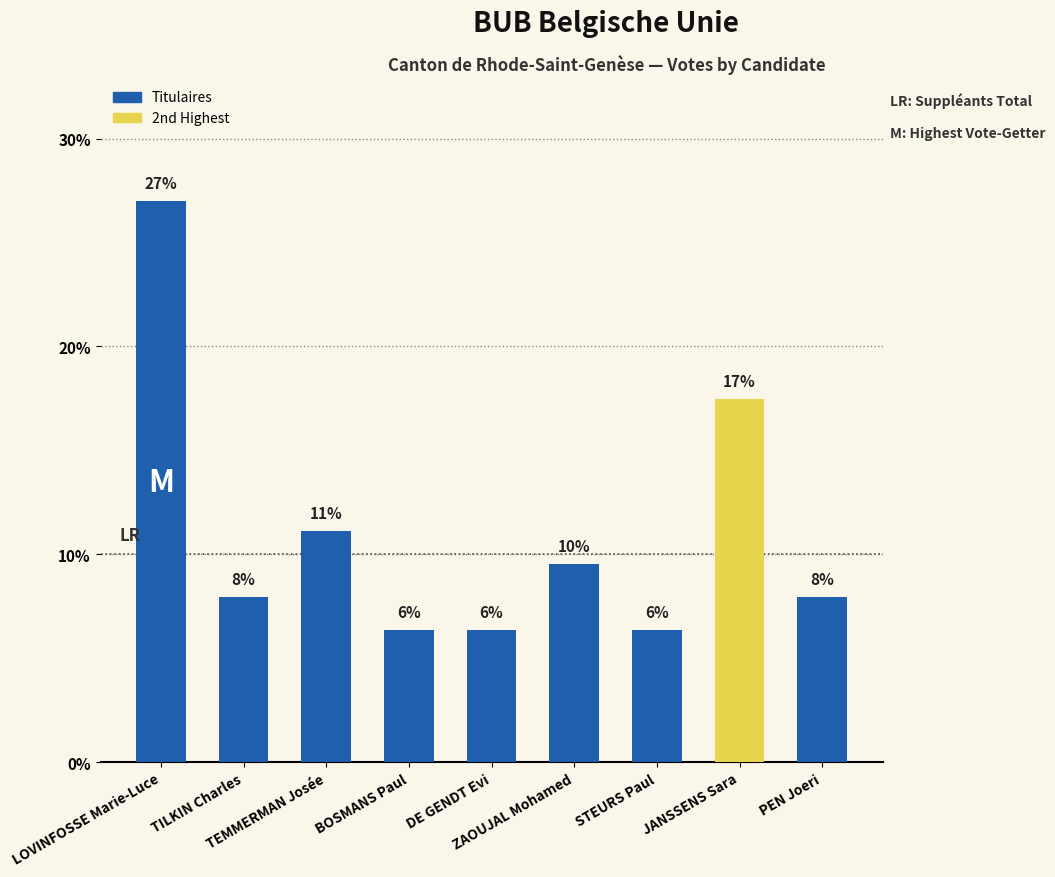

Is it true that the value at LOVINFOSSE Marie-Luce is 17.7?

False